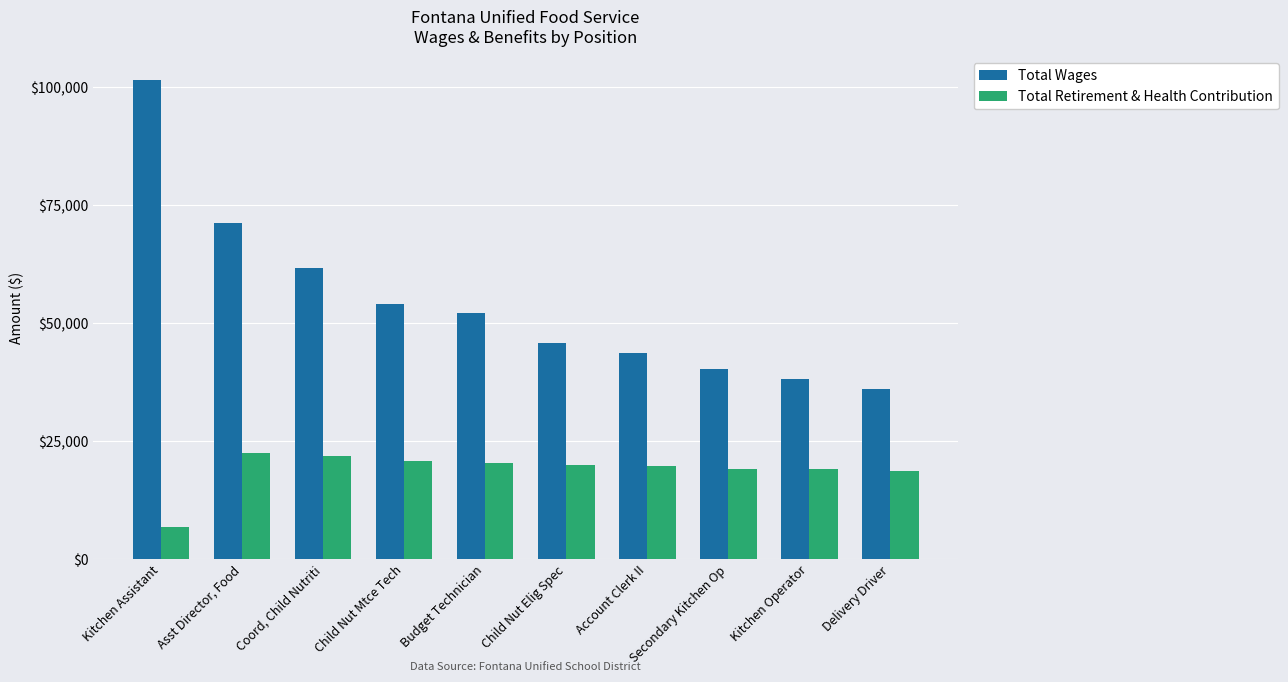

What is the minimum value shown in the chart?

6832